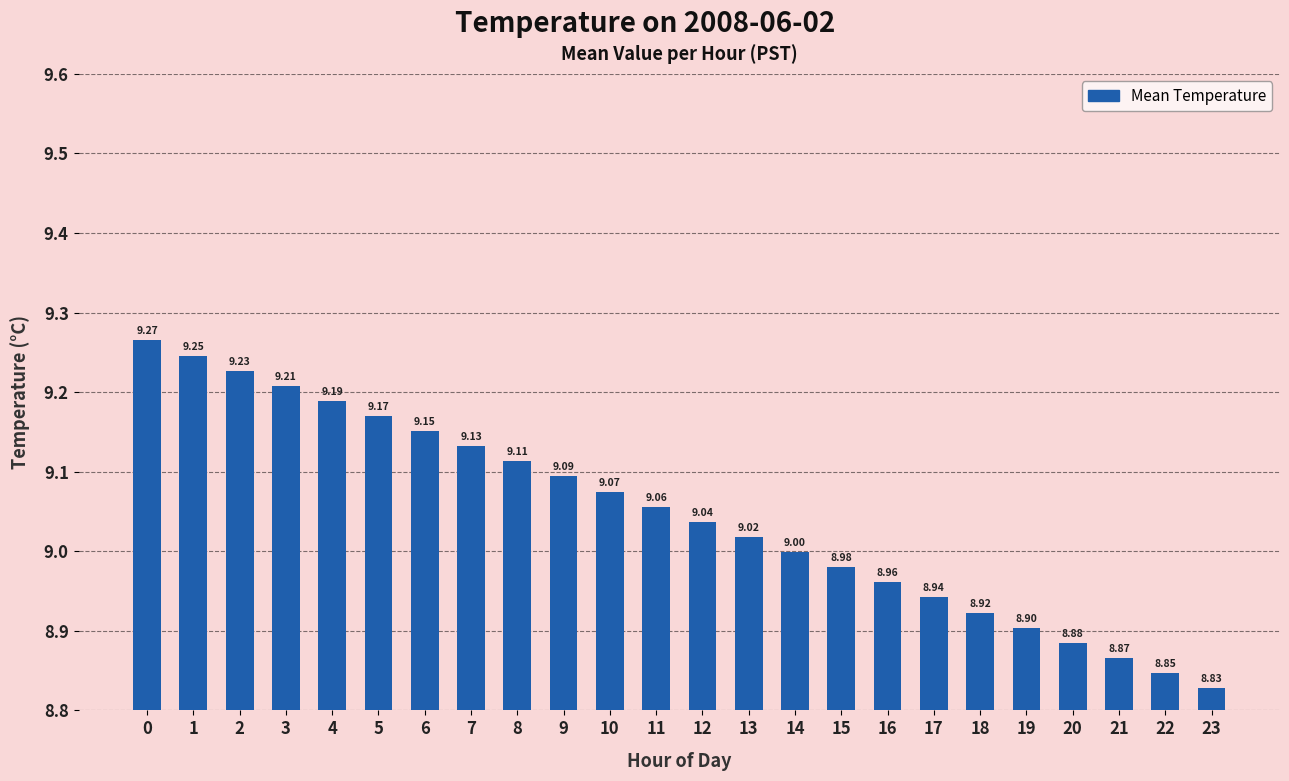

The chart shows a value of 5.5 at 6. True or false?

False